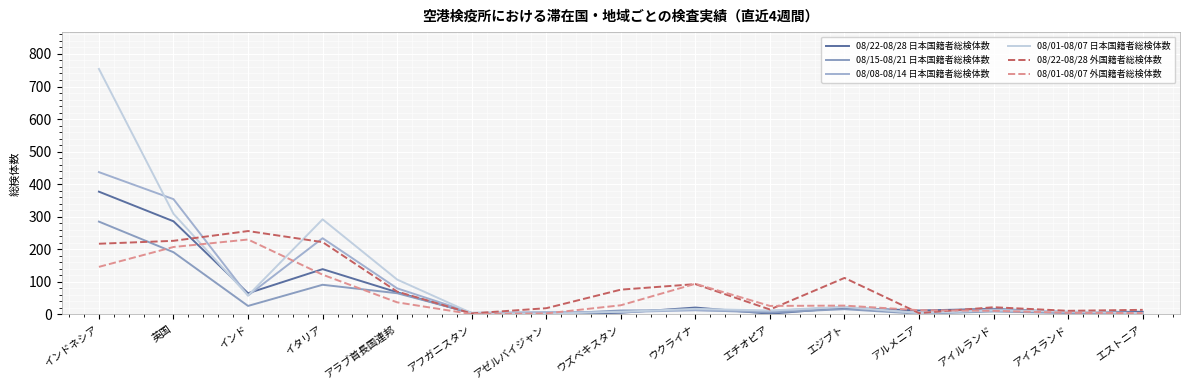

How many intersections are there between 08/08-08/14 日本国籍者総検体数 and 08/01-08/07 外国籍者総検体数?

5